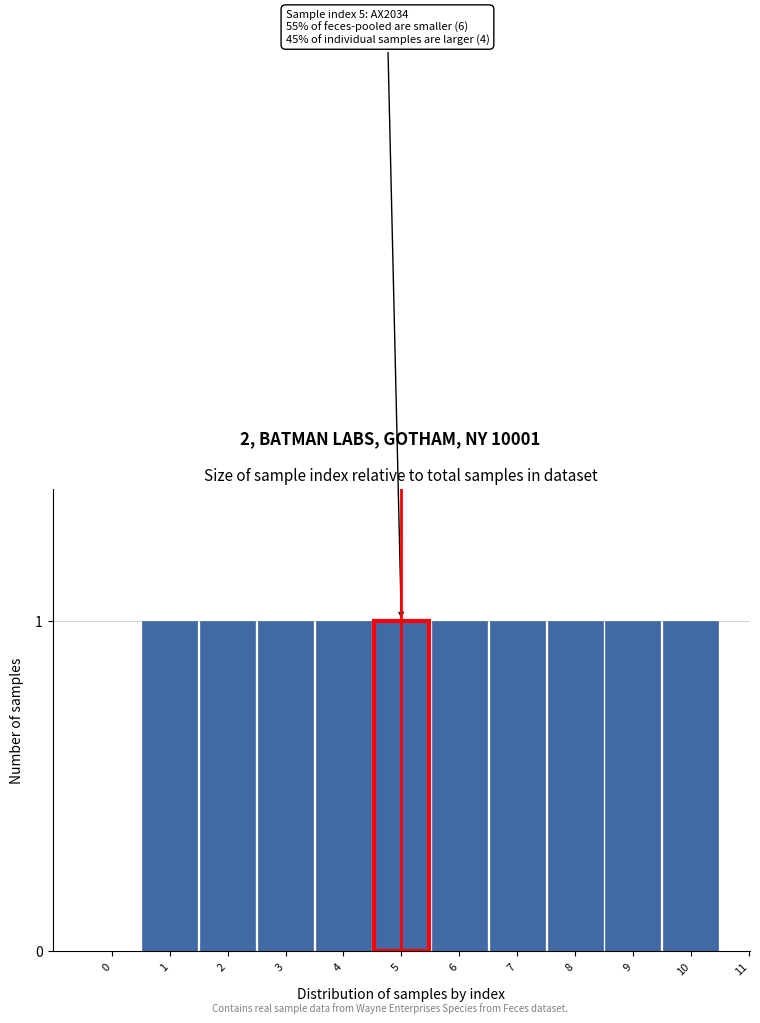

Reading right to left, list all the values displayed in this chart.

10=1	9=1	8=1	7=1	6=1	5=1	4=1	3=1	2=1	1=1	0=0